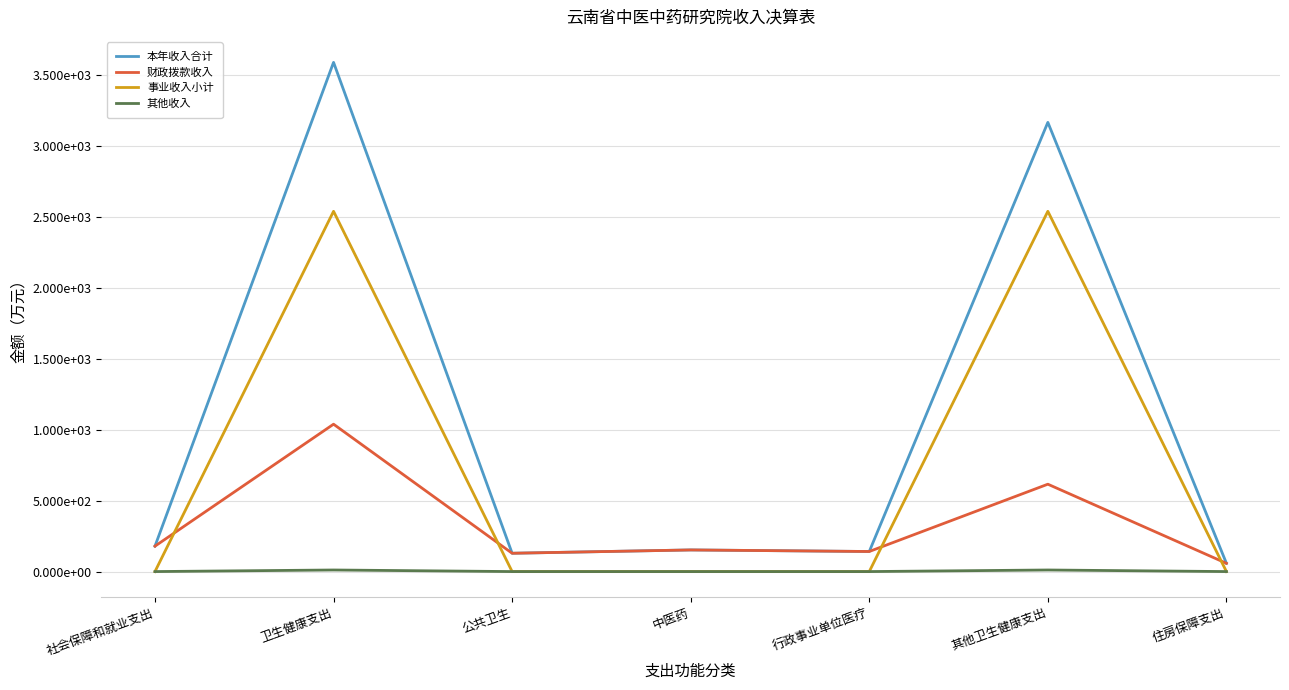

Does the chart have visible grid lines?

Yes